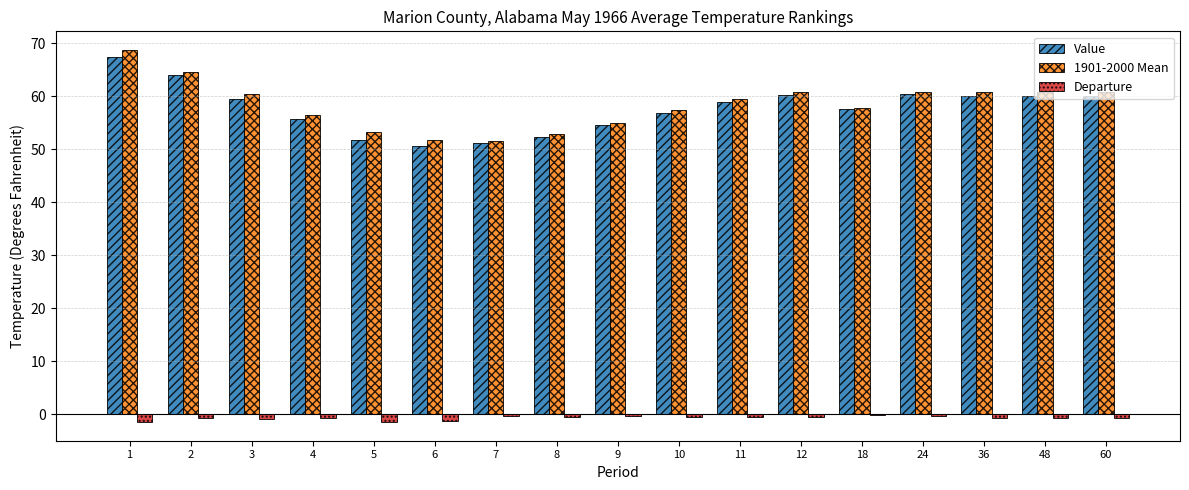

Between 9 and 48, which series saw the biggest shift?

1901-2000 Mean